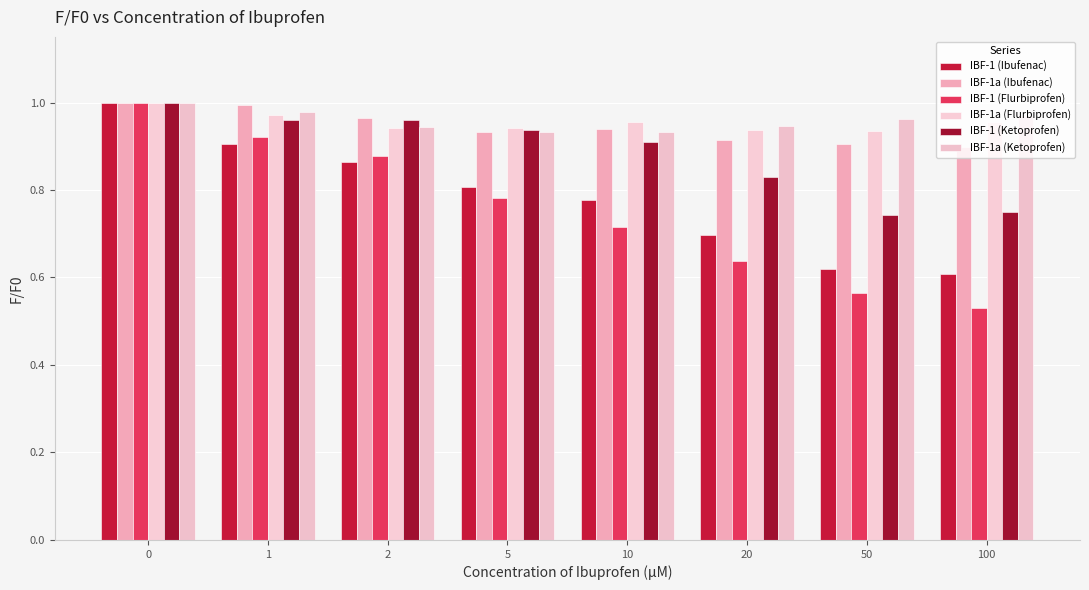

How many groups of bars are there?

8